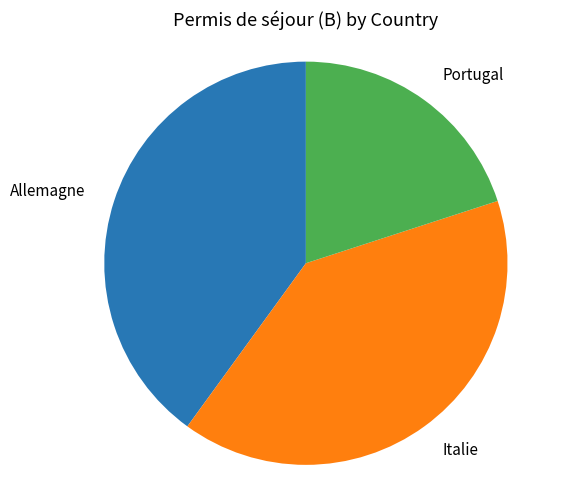

Approximately how many times larger is the value at Portugal compared to Italie?

0.5